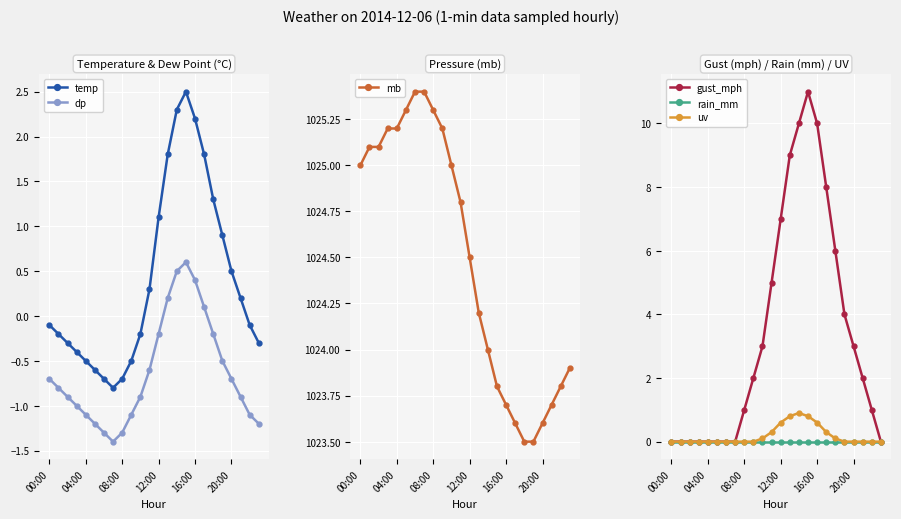

What are all the series names shown in the legend?

temp, dp, mb, gust_mph, rain_mm, uv